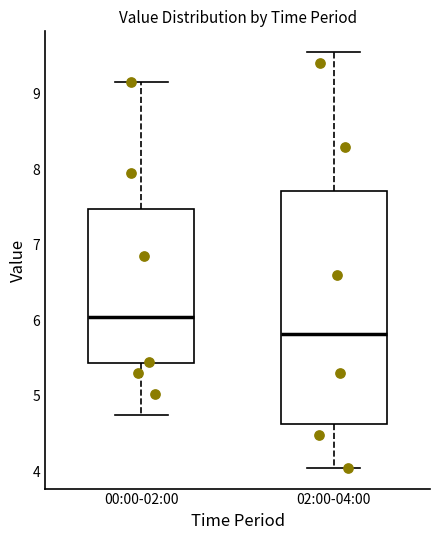

Comparing the boxes themselves (not the whiskers), which one is the tallest?

02:00-04:00